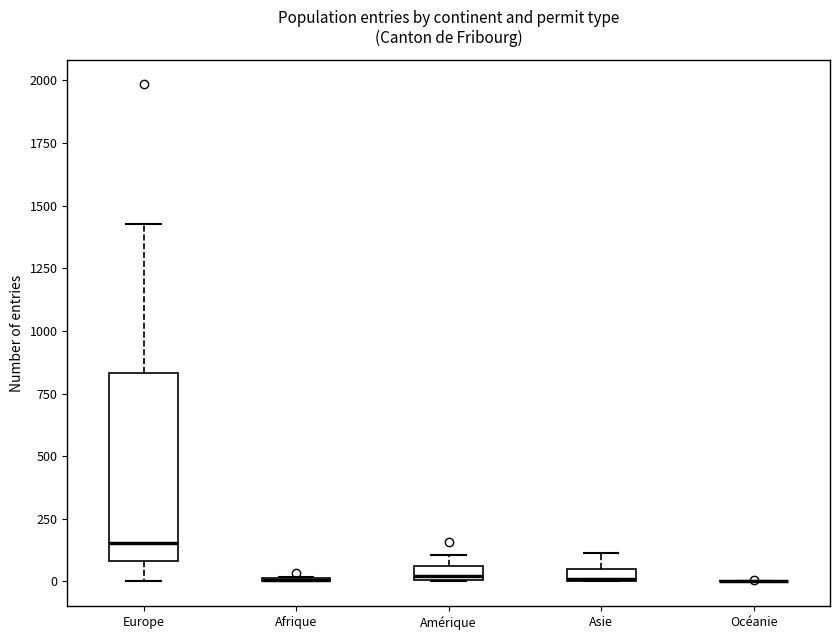

Which box is the tallest, from its lower edge to its upper edge?

Europe